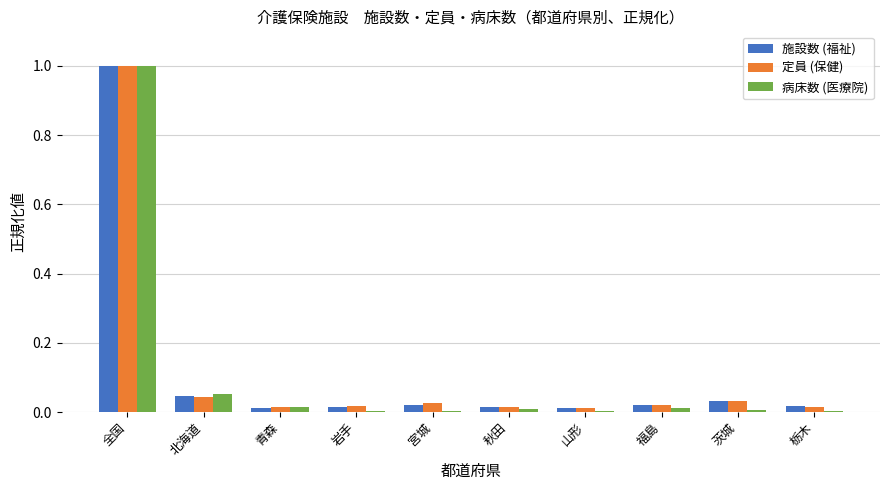

Which label corresponds to the largest value in the chart?

全国